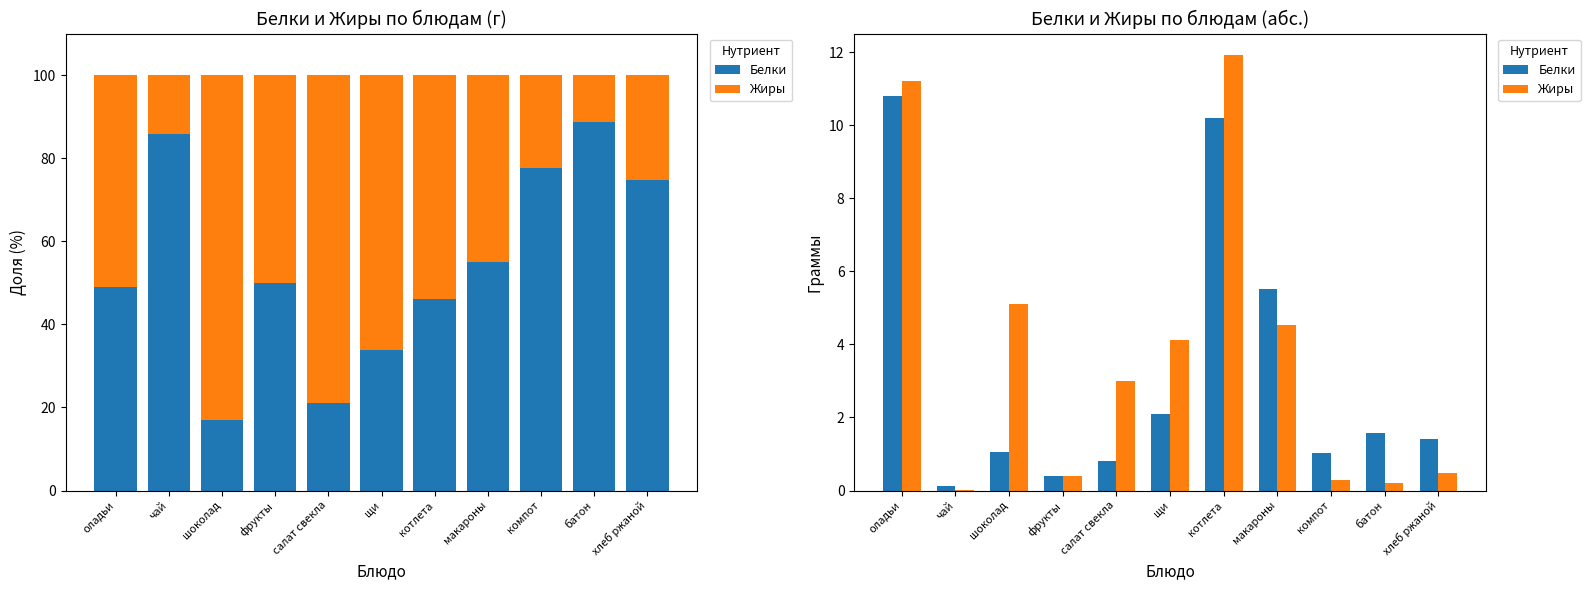

What is the difference between the second highest and second lowest values in the Жиры series?

11.0